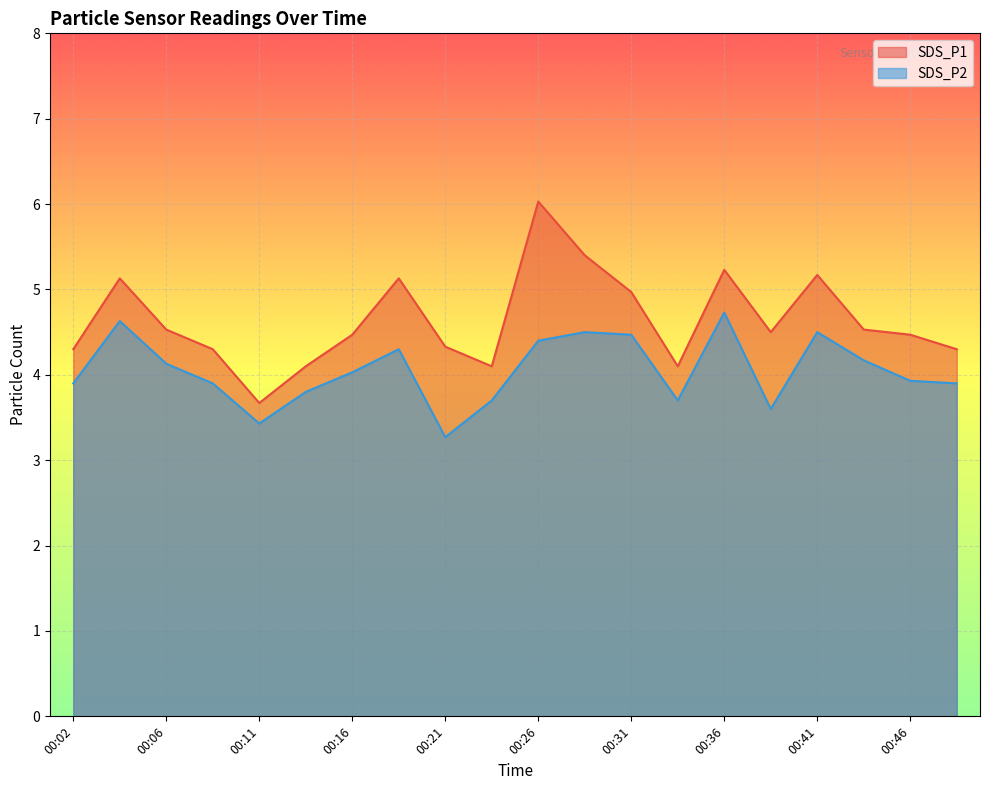

In SDS_P2, how many points are lower than both neighbors (excluding endpoints)?

4